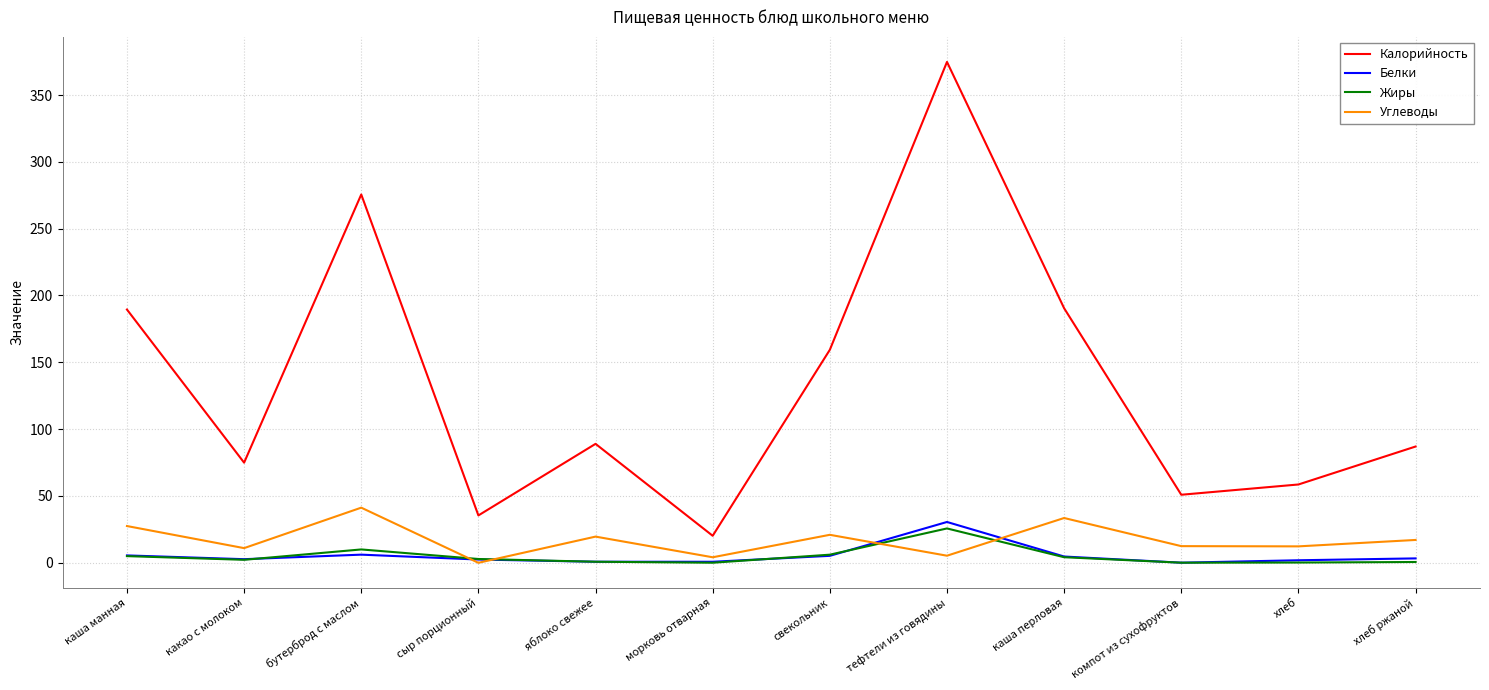

Is it true that Жиры equals 4.2 at каша перловая?

True